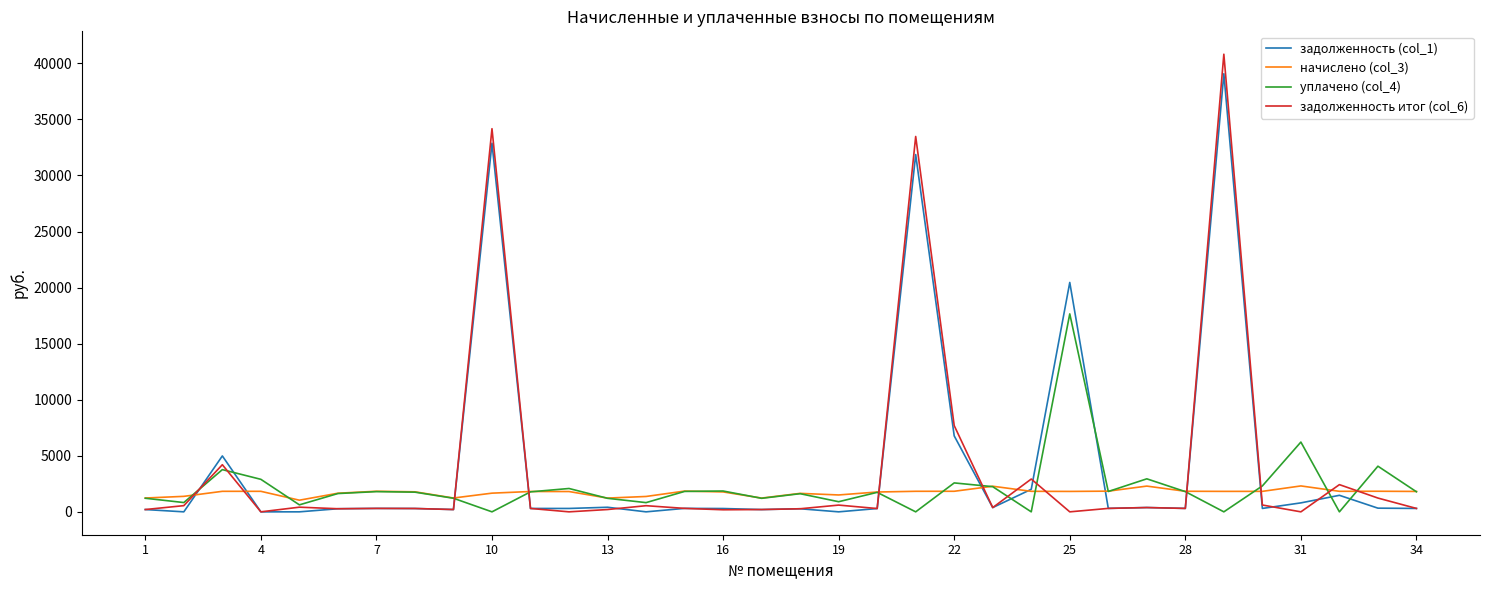

Which series has the widest spread of values?

задолженность итог (col_6)